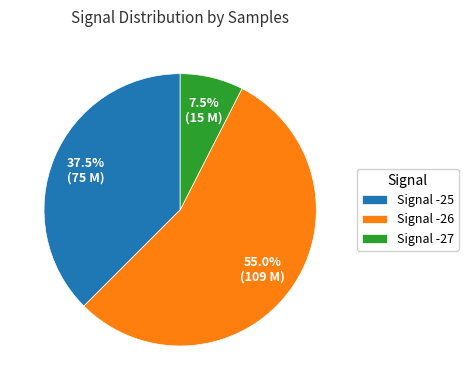

Does any single category account for the majority?

Yes